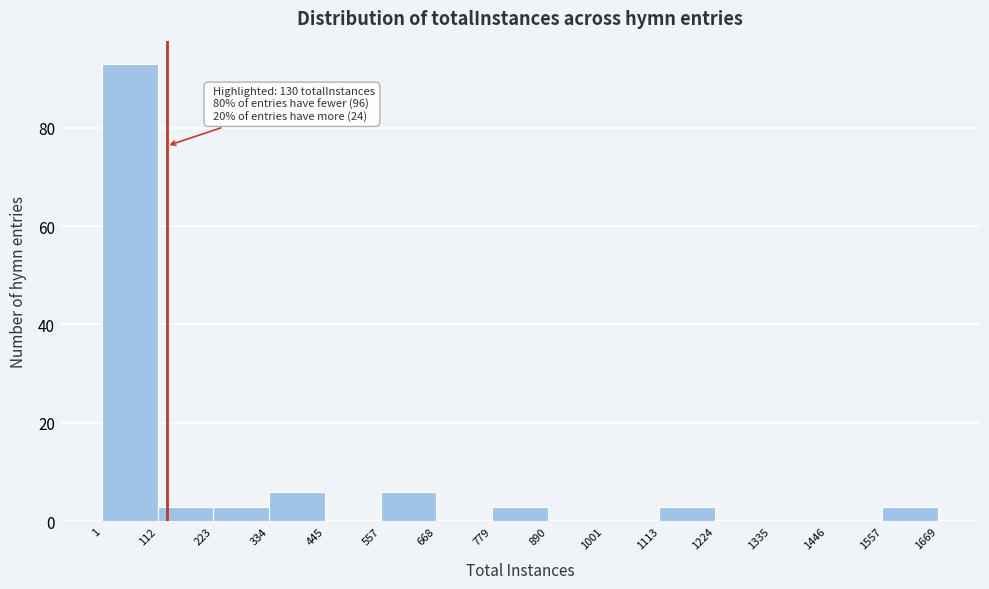

Which range on the x-axis has the tallest bar?

1 to 112